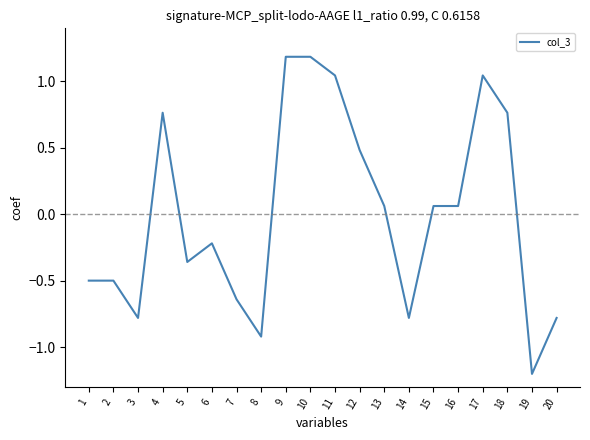

The value at 4 is 0.2. True or false?

False